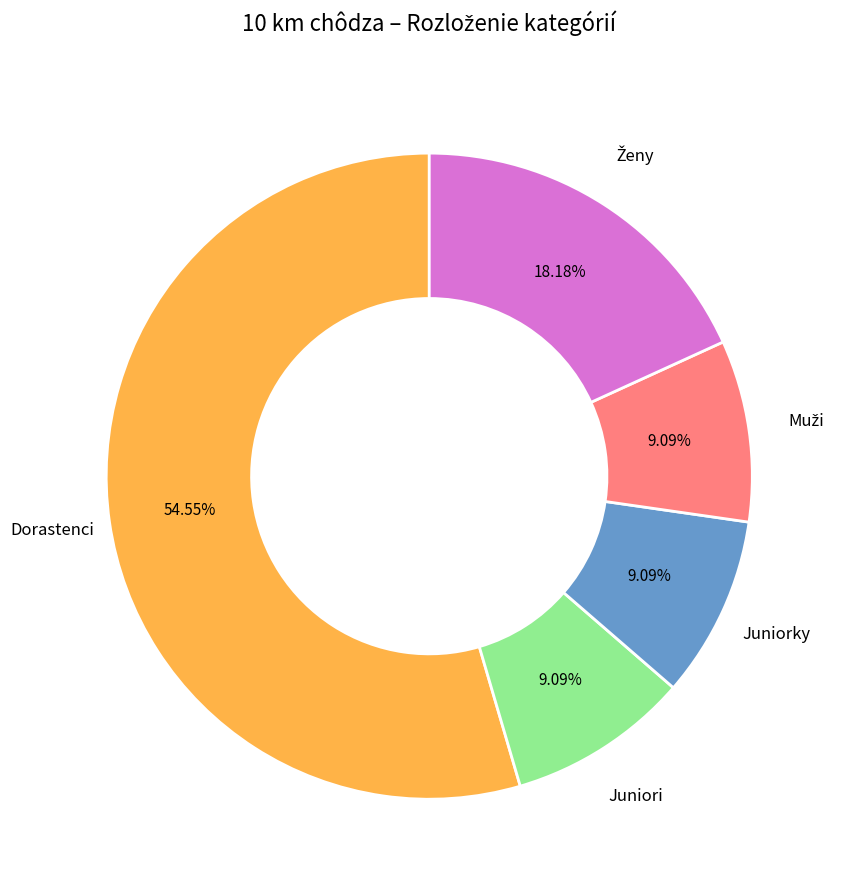

Is Juniorky the majority of the pie?

No